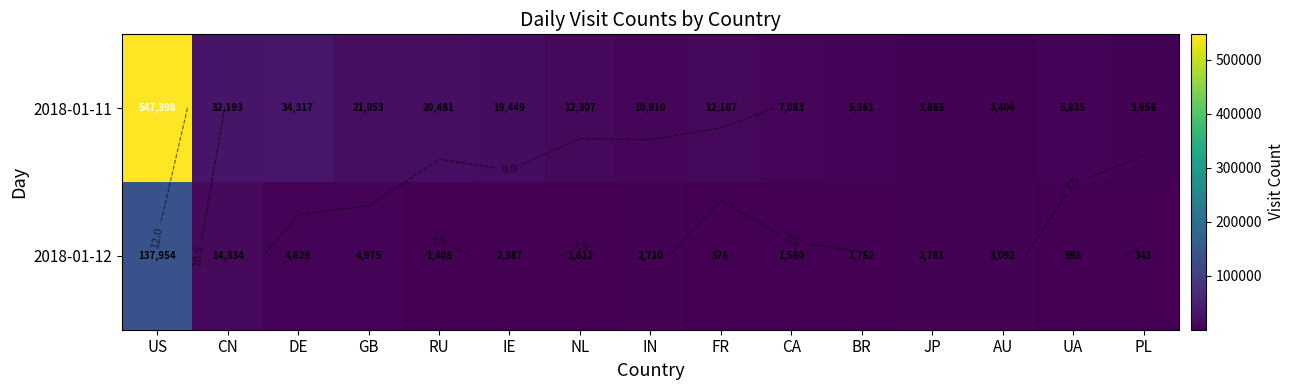

Rank the series at NL from lowest to highest value.

2018-01-12, 2018-01-11